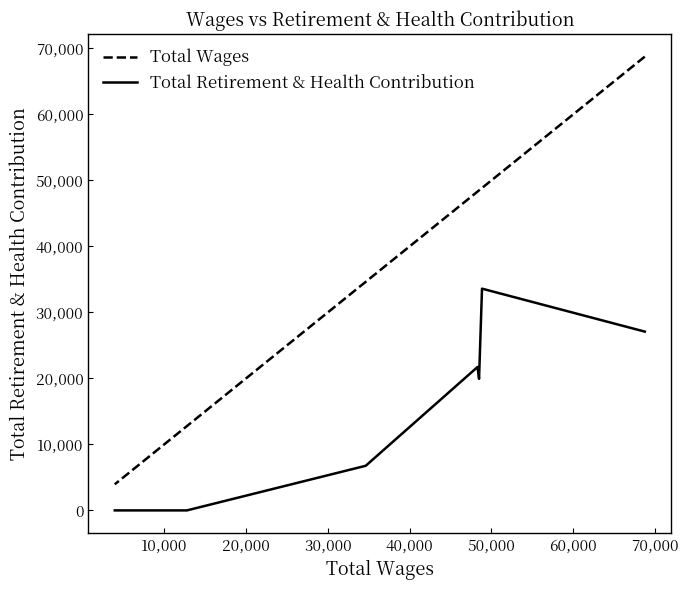

What is the difference between the maximum and minimum values in the Total Wages series?

64779